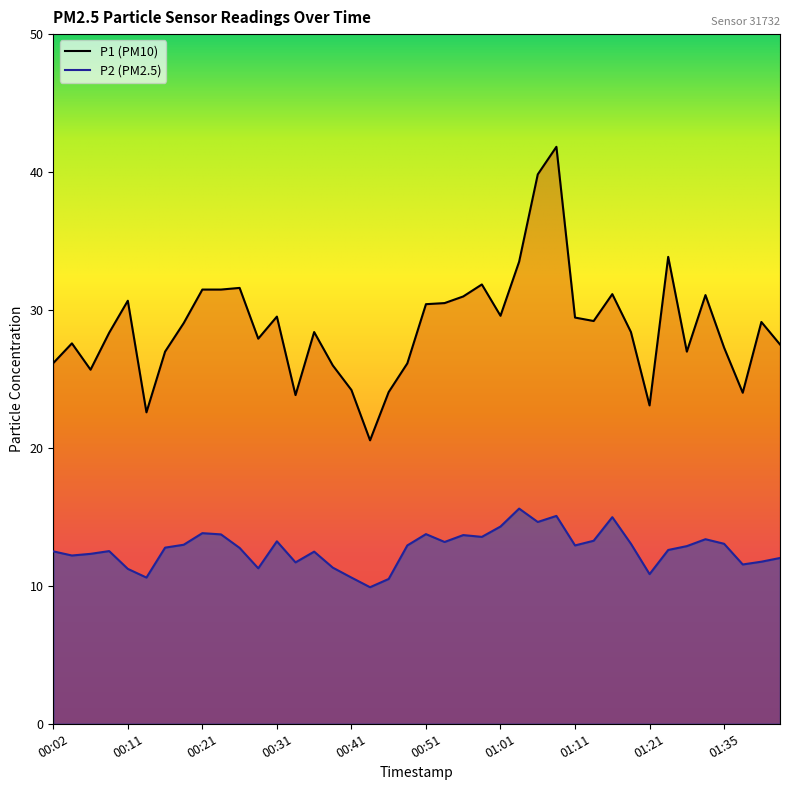

What is the highest value of the P2 series?

15.6